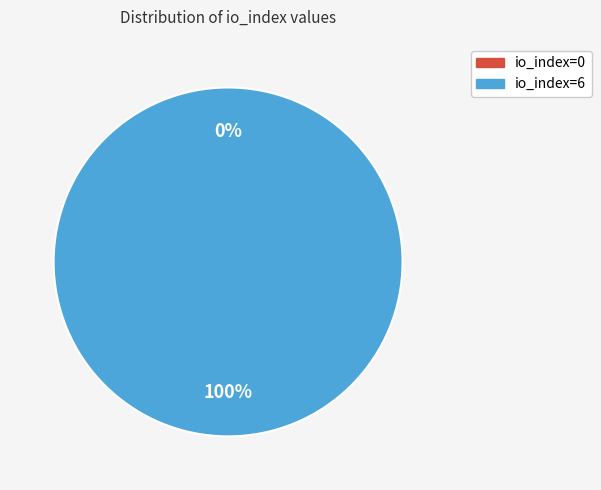

To the nearest percent, what is the average slice percentage?

50%